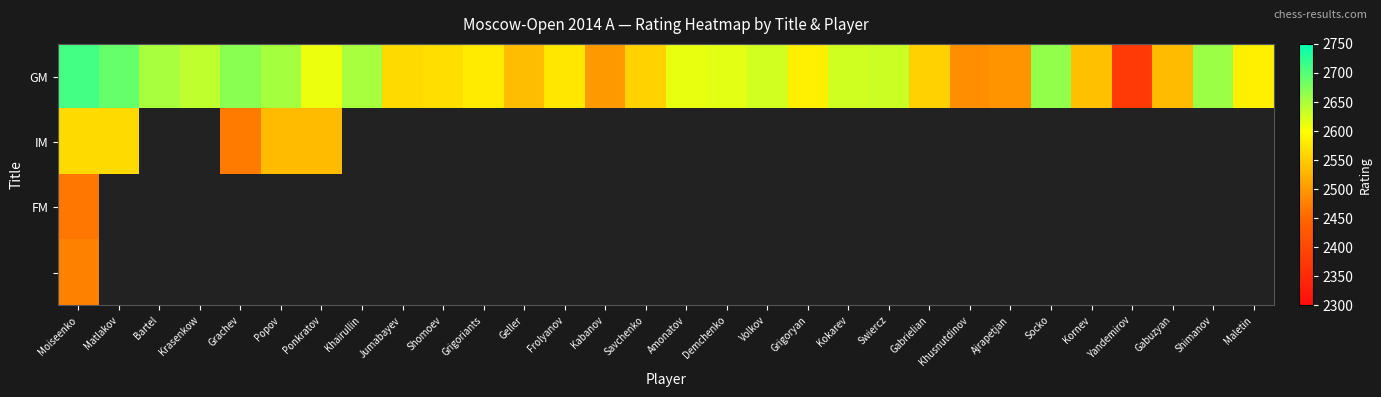

What is the total value across all series at Ajrapetjan?

2495